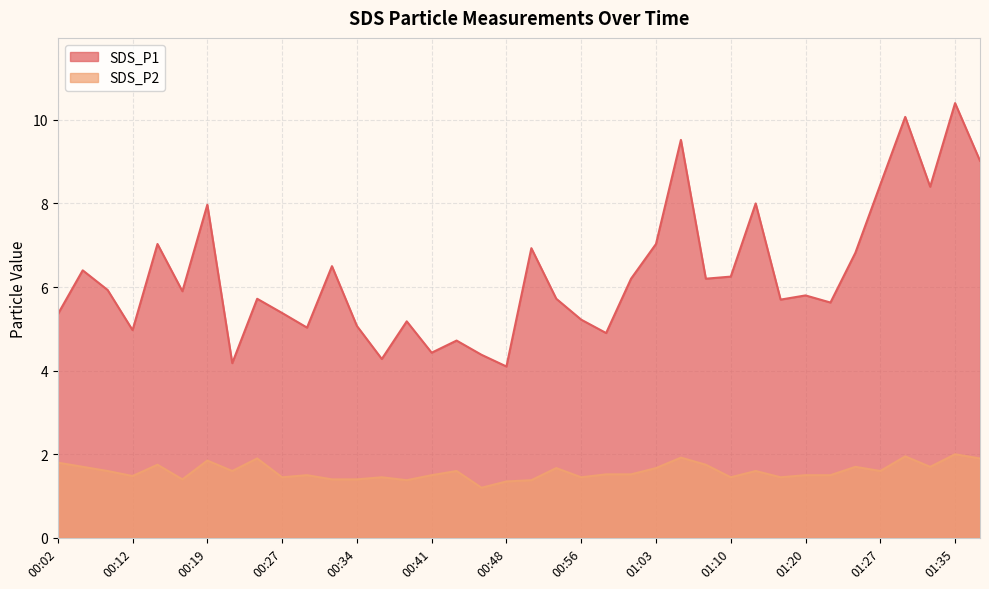

At how many categories does at least one series exceed 3?

38